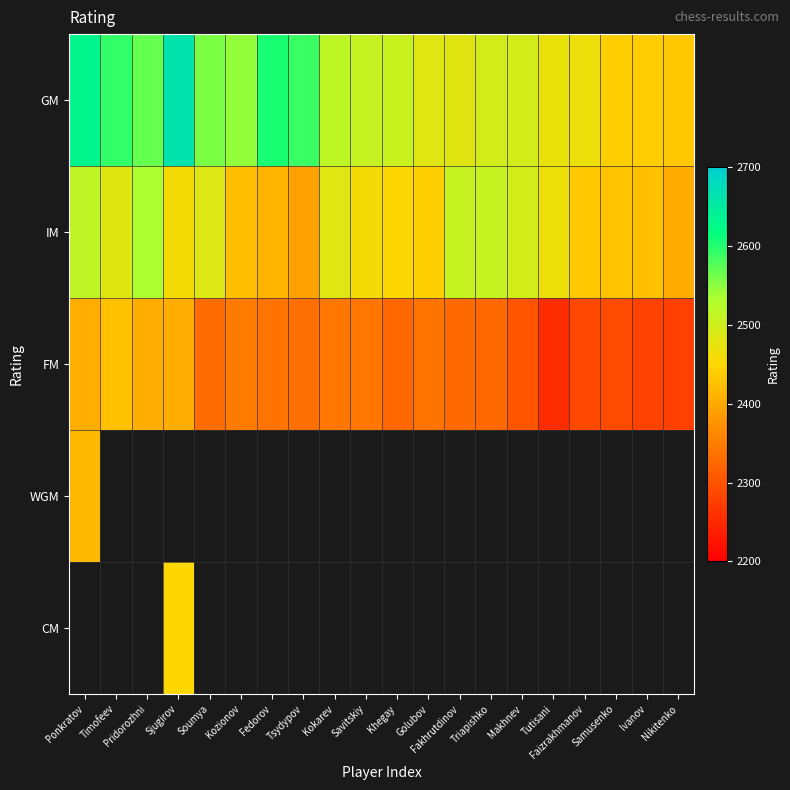

Which category has the lowest value in the CM series?

Ponkratov